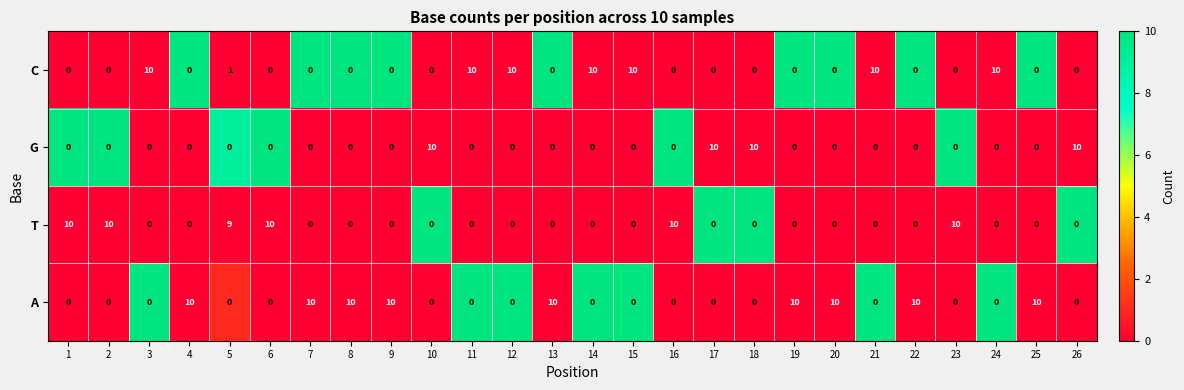

List the series in order of their overall mean, highest first.

A, C, T, G